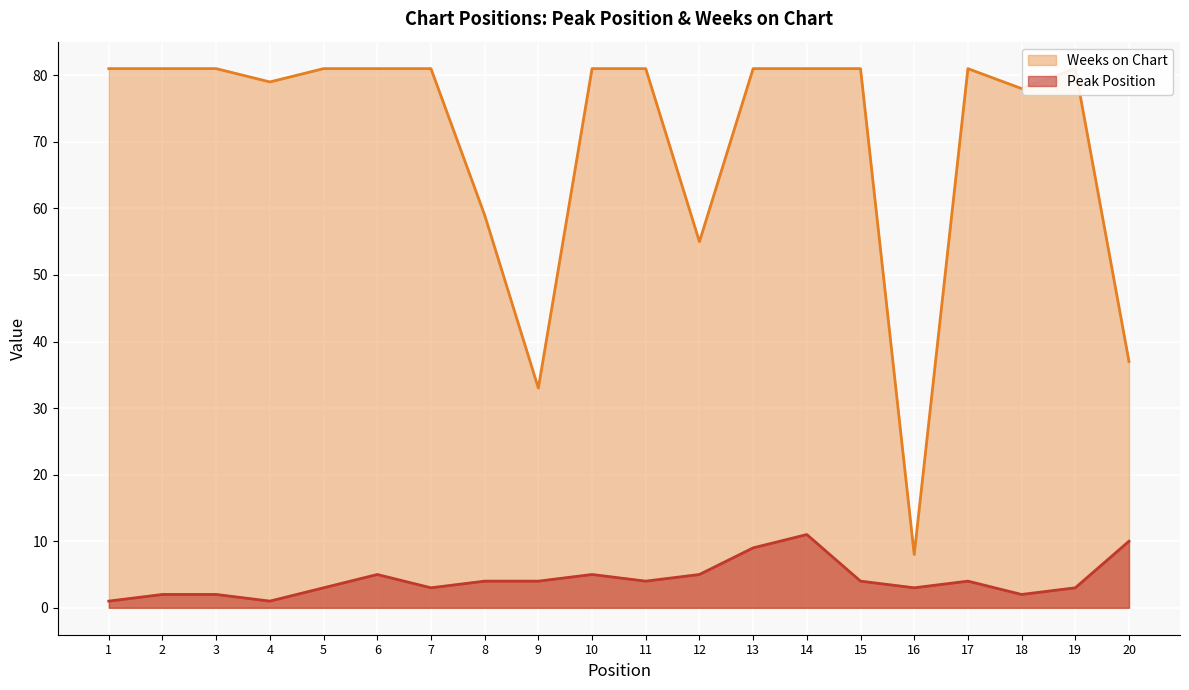

What is the sum of all Weeks on Chart values?

1402